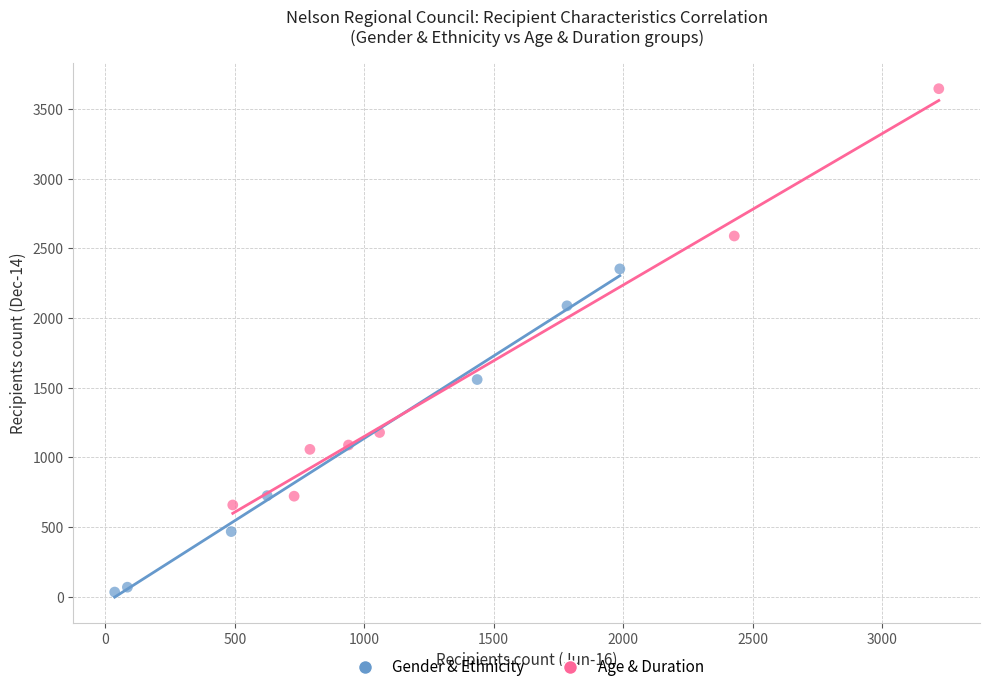

Which series contains the highest Y value?

Age & Duration